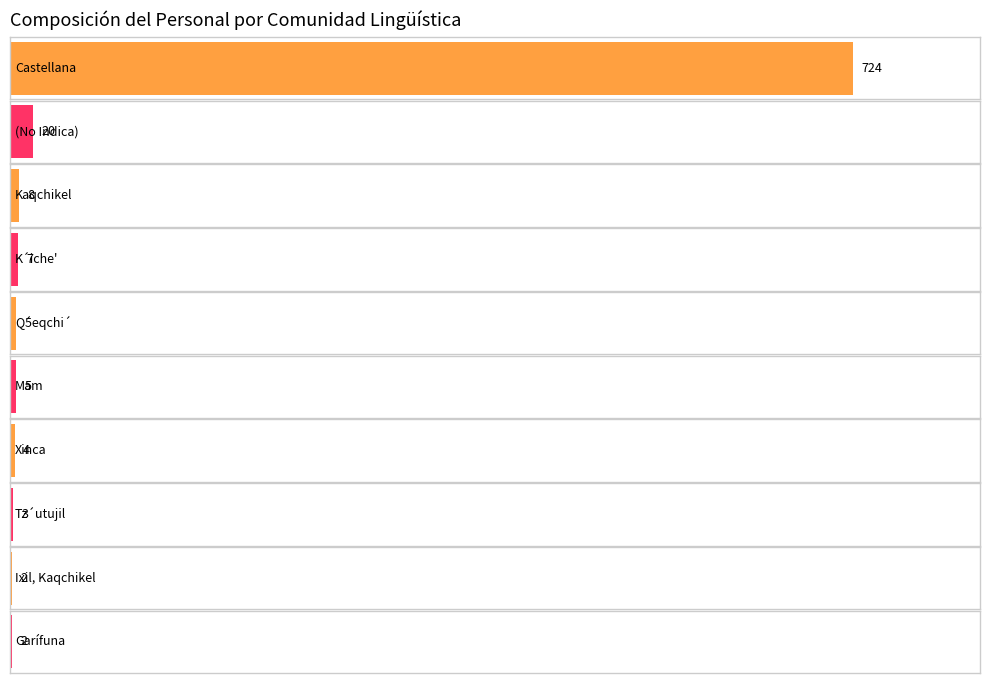

True or false: the data shows 0 at Poqomchi'.

False